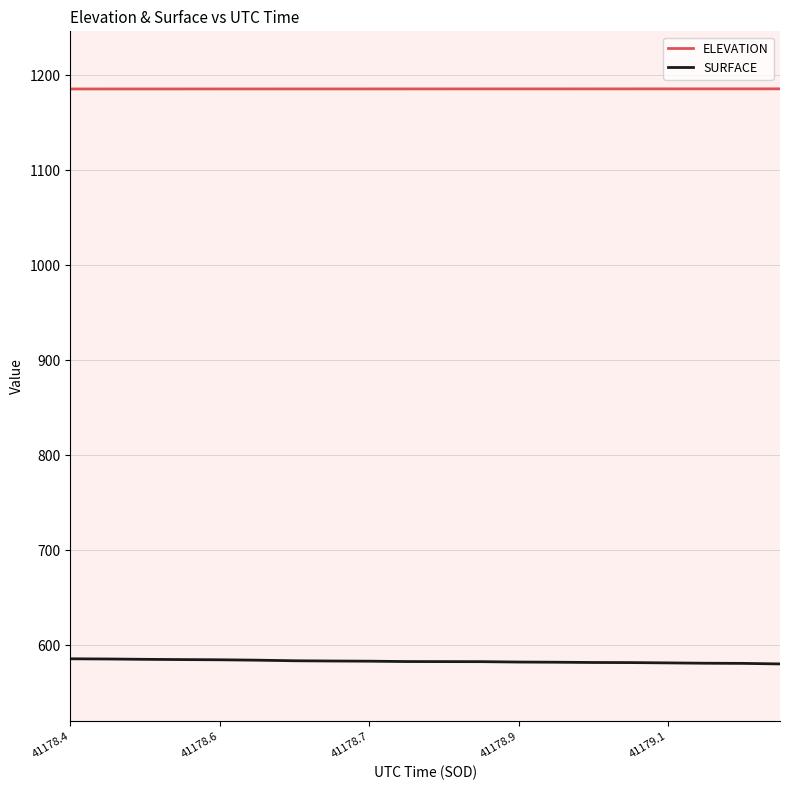

List the series in order of their overall mean, highest first.

ELEVATION, SURFACE